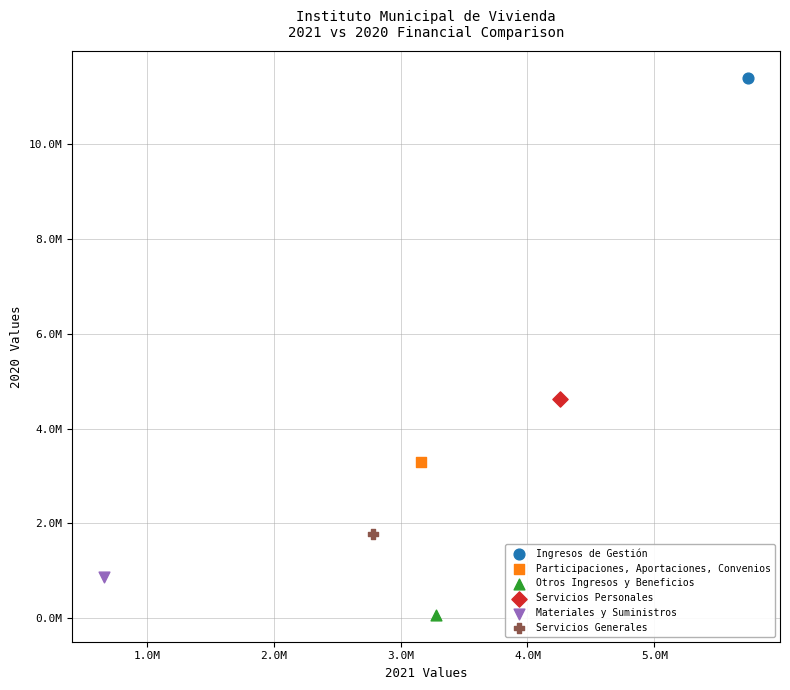

Which series reaches the minimum Y coordinate?

Otros Ingresos y Beneficios